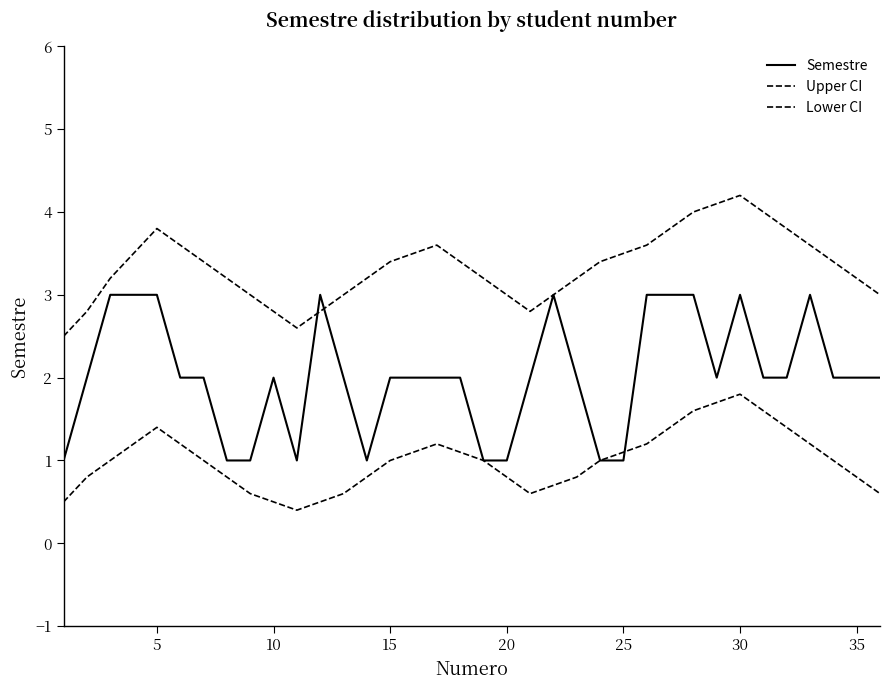

How many lines are shown in the chart?

3